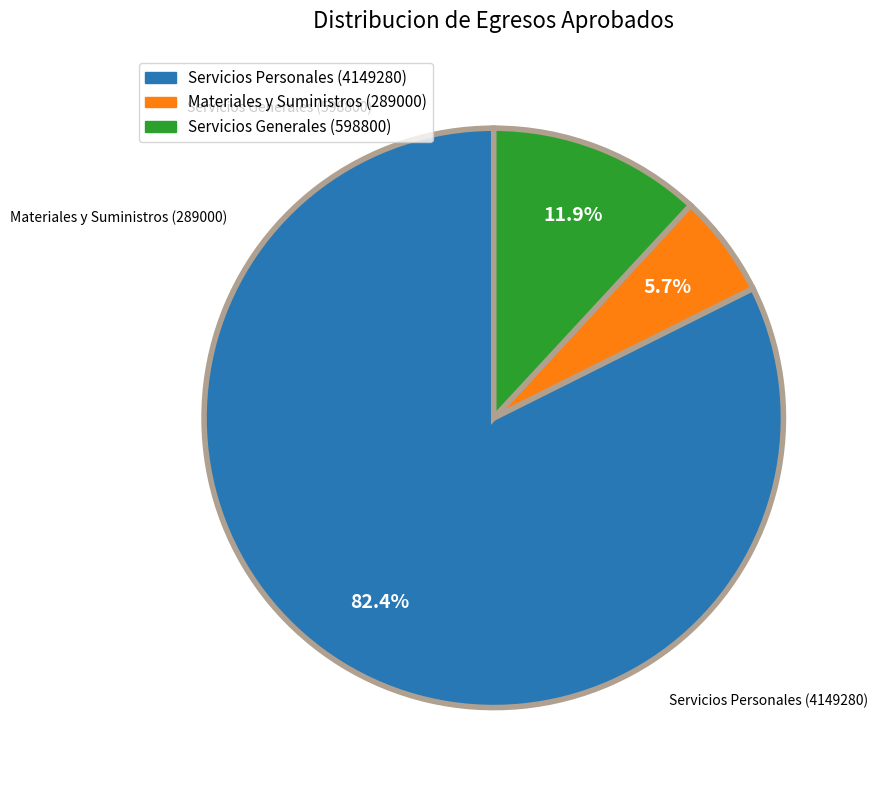

Which category has the biggest portion of the pie?

Servicios Personales (4149280)